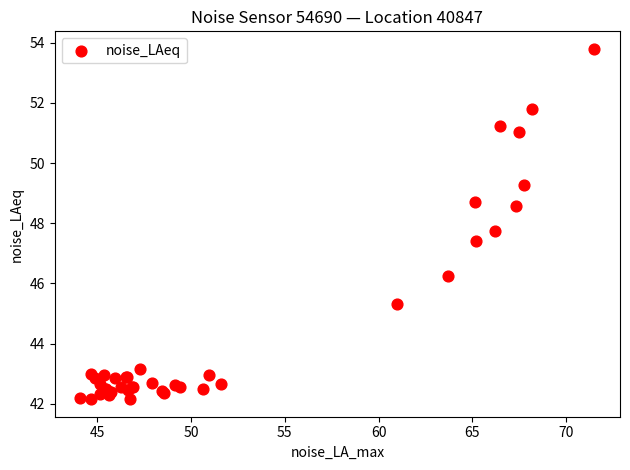

What Y value in the scatter plot is closest to 47?

47.4